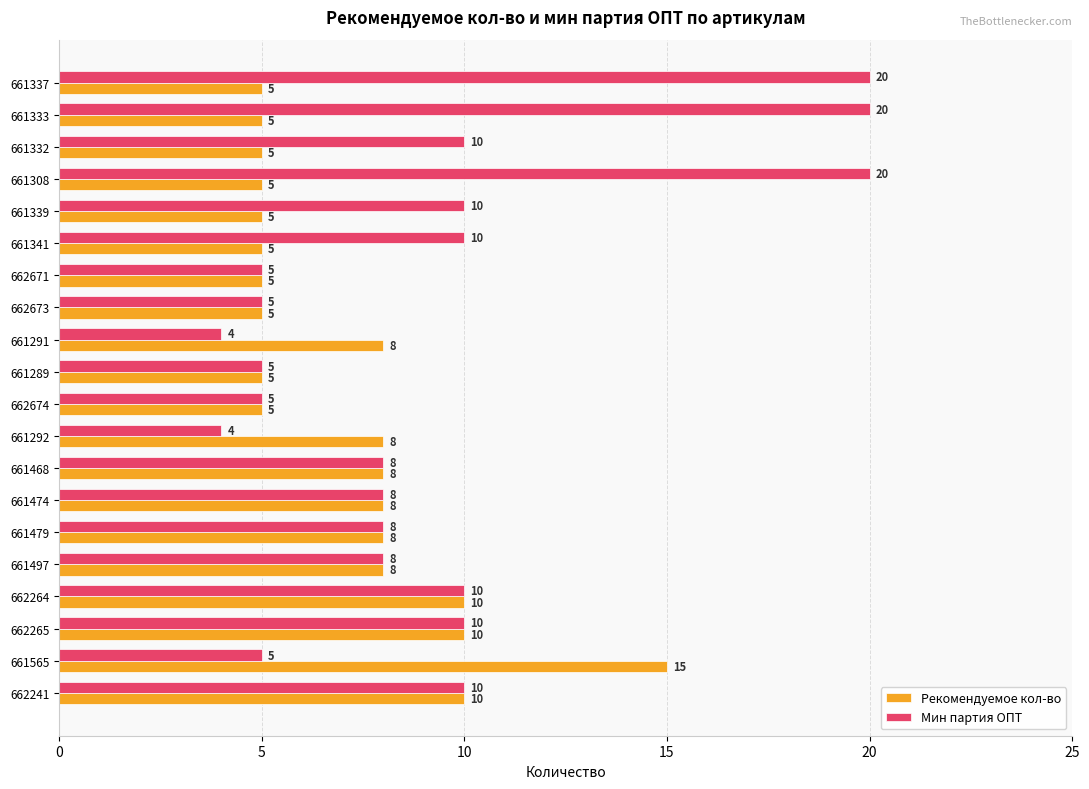

What is the sum of all Мин партия ОПТ values?

185